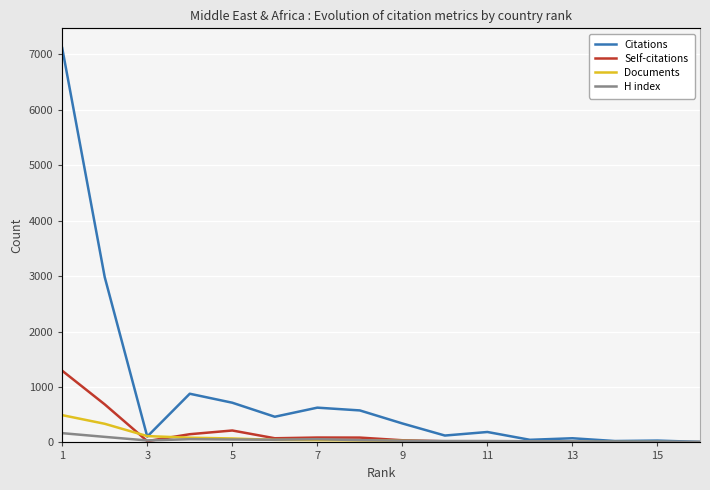

What is the value of the H index point at the 8th from the left?

41